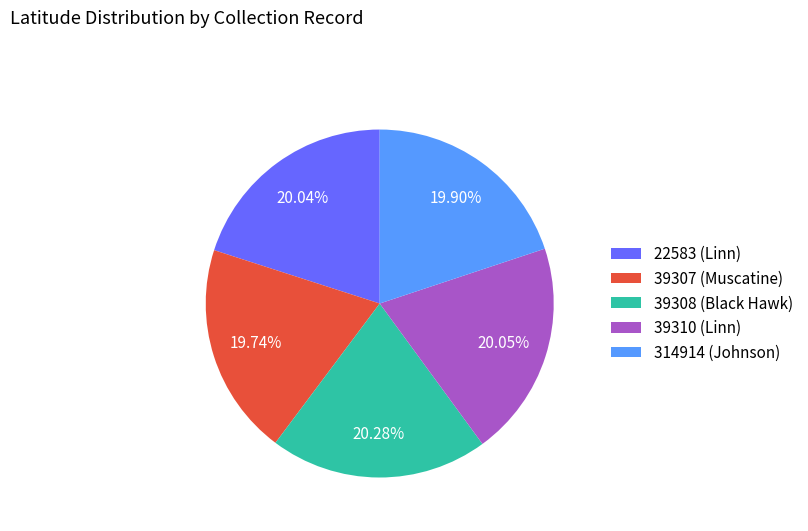

Is 39307 (Muscatine) the majority of the pie?

No